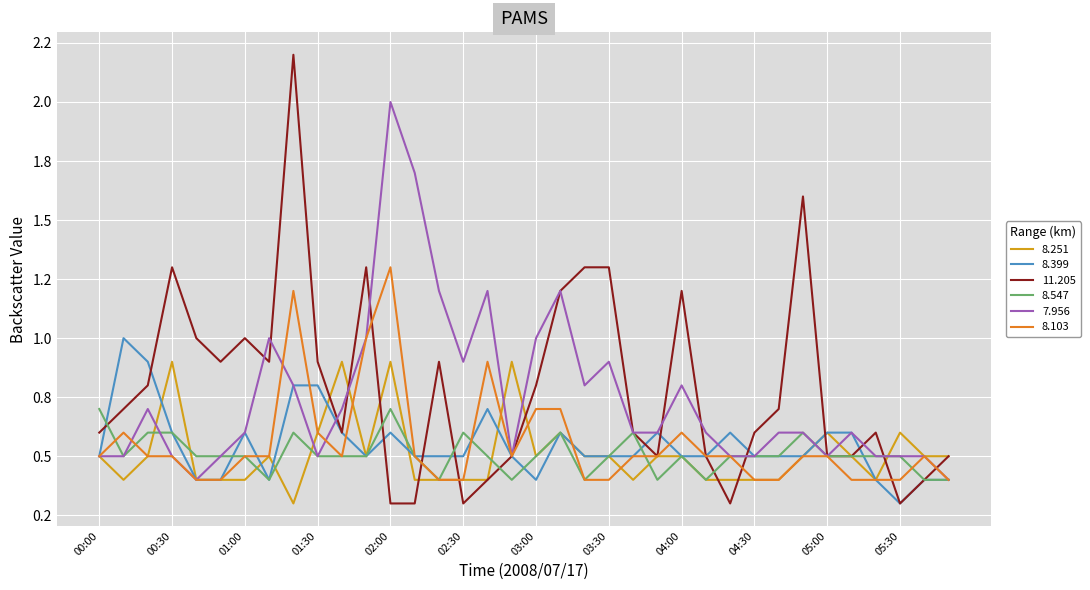

What are all the series names shown in the legend?

8.251, 8.399, 11.205, 8.547, 7.956, 8.103